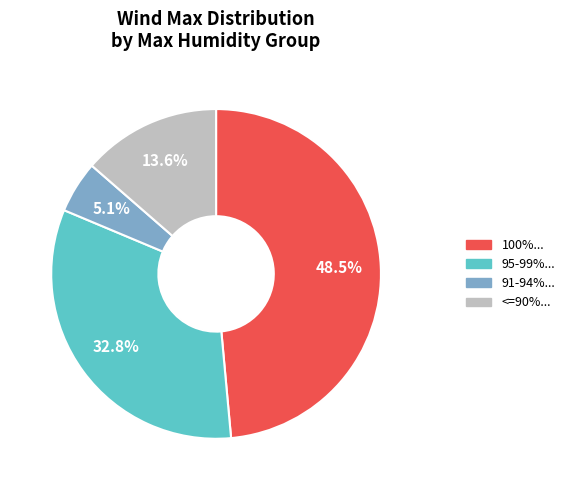

Does any single category account for the majority?

No